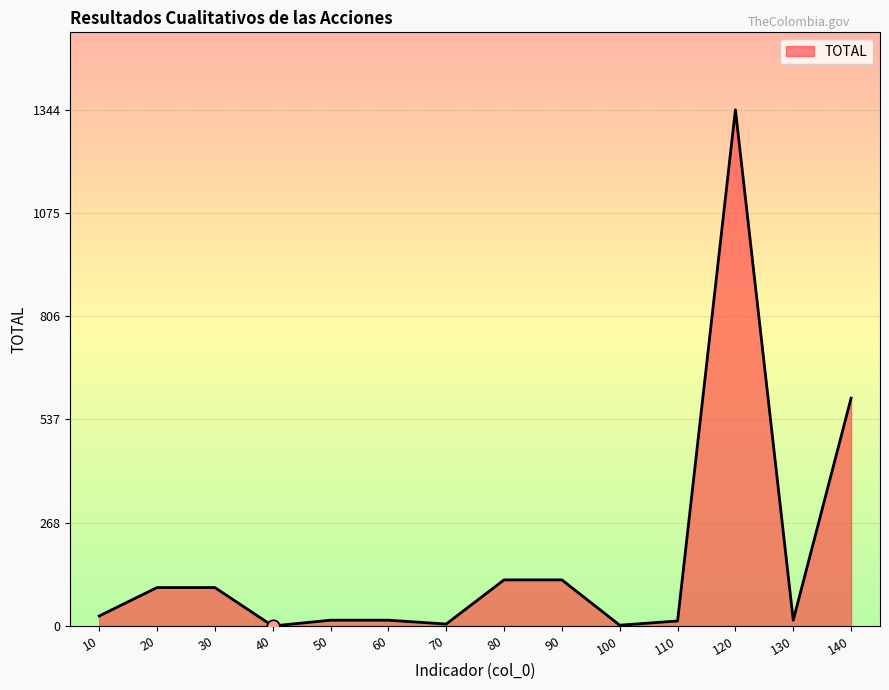

Approximately how many times larger is the value at 10 compared to 80?

0.2